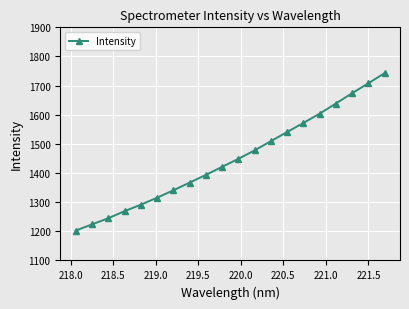

What is the difference between the maximum and minimum values?

540.3